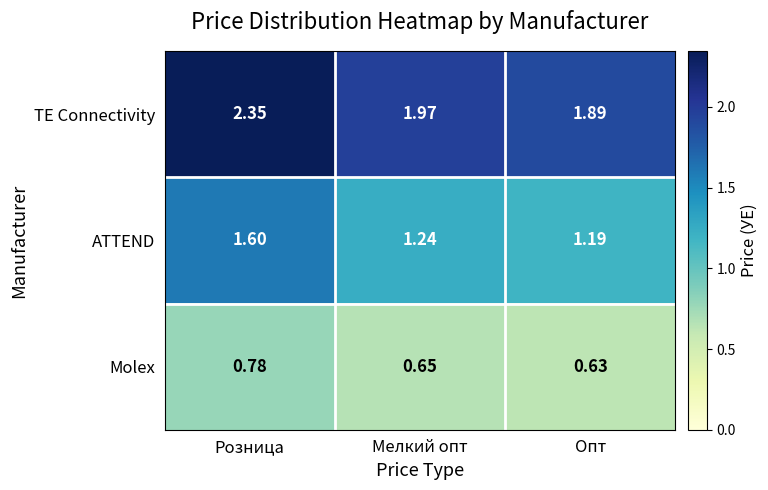

Where is ATTEND nearest to the value 1?

Опт